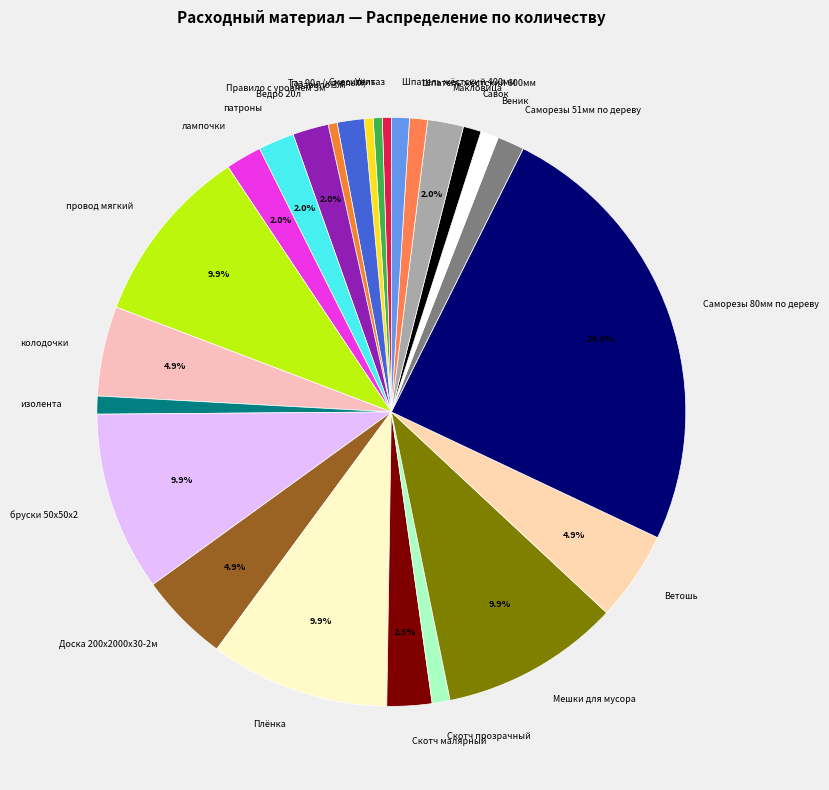

Is there a majority slice in this chart?

No